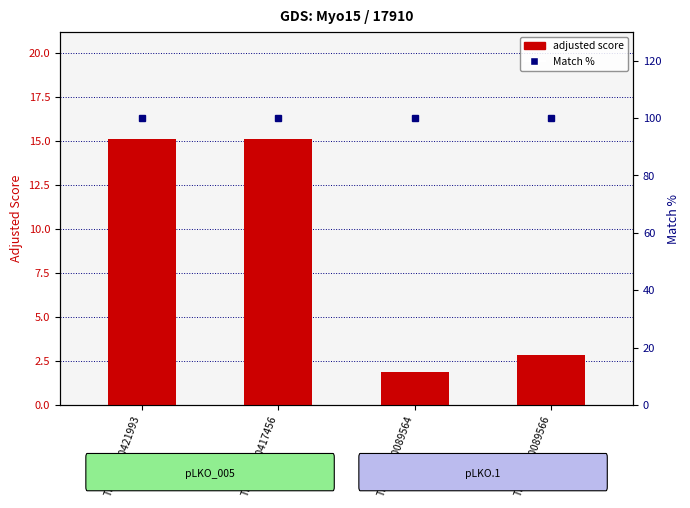

What position from the left is TRCN0000089566?

4